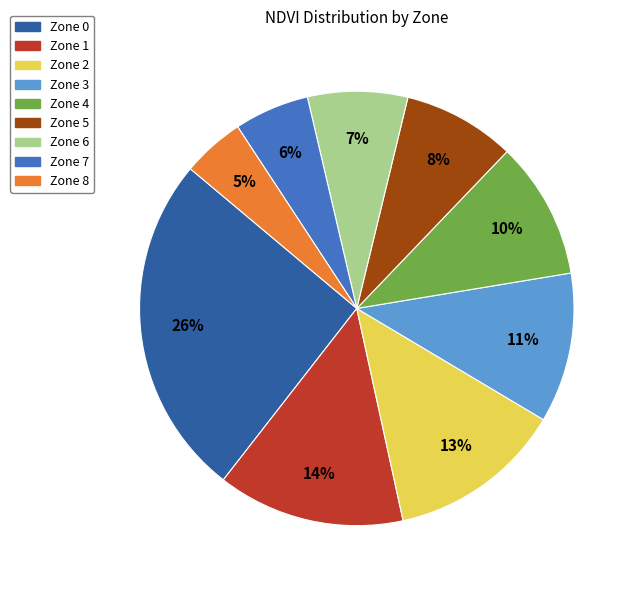

Between Zone 8 and Zone 2, which is larger?

Zone 2